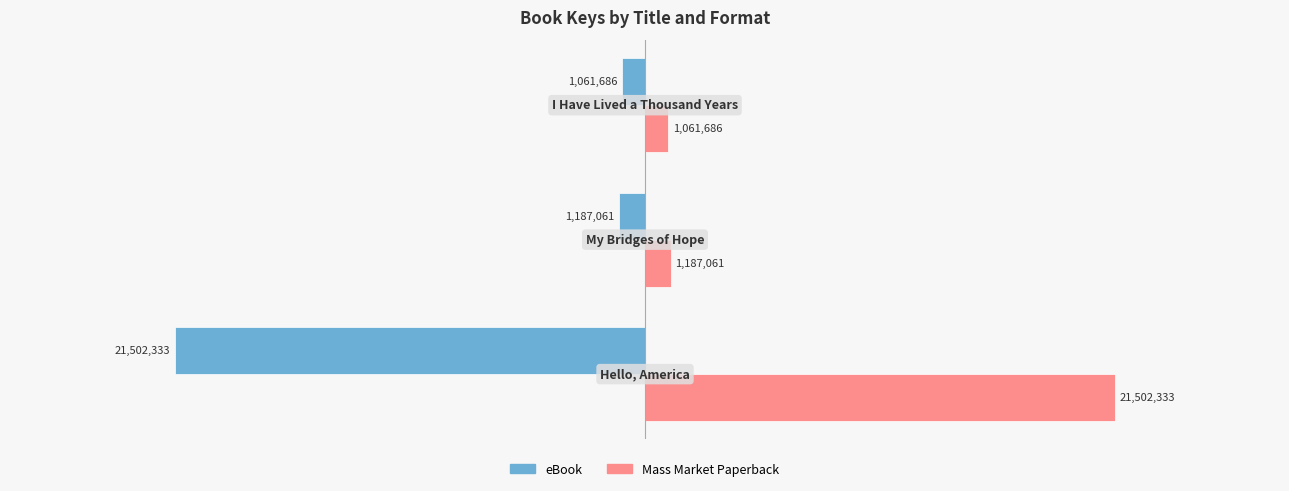

What is the maximum value for Mass Market Paperback?

21502333